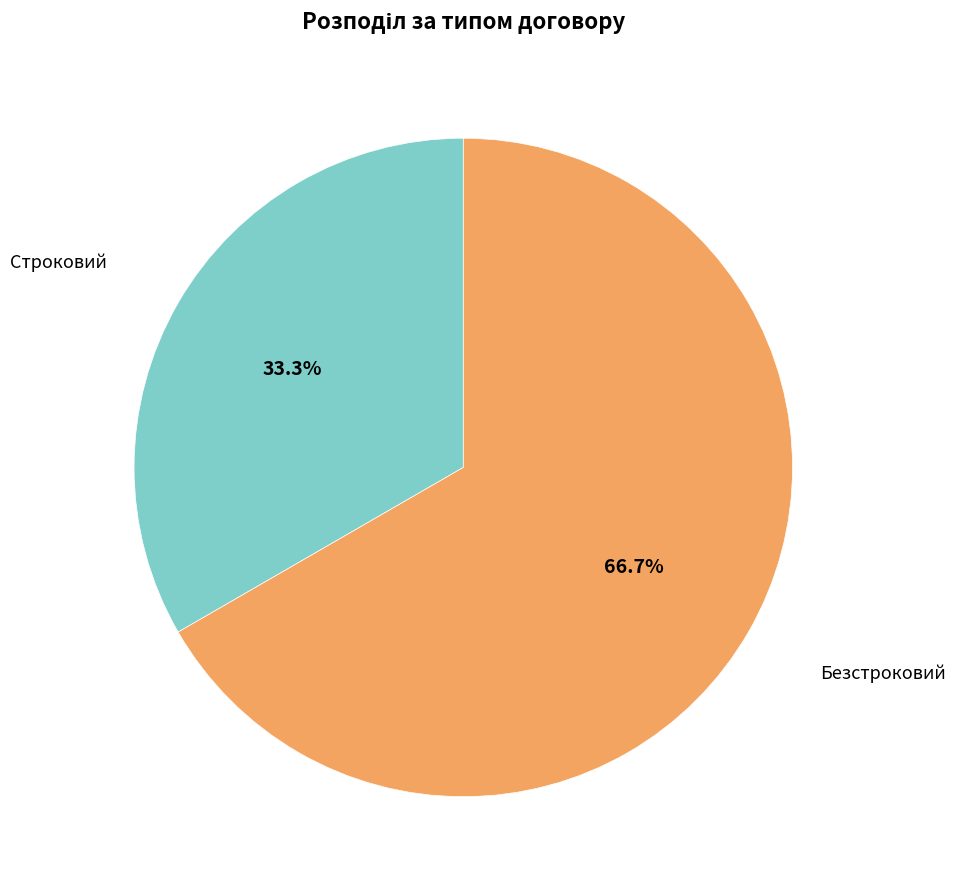

Count the number of slices in the pie.

2